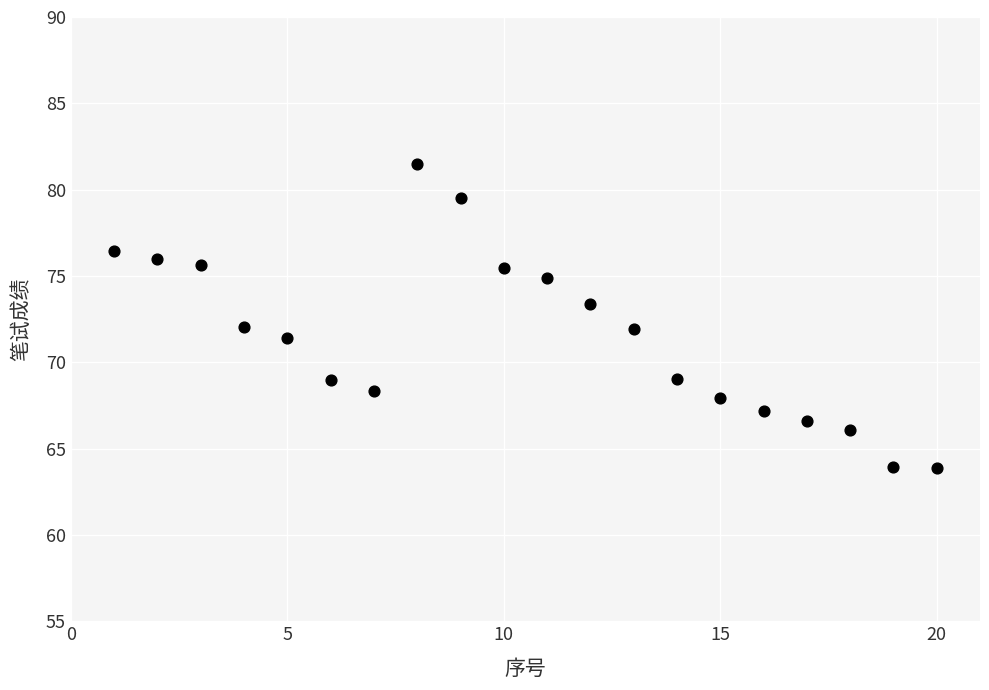

What is the range of X values (max minus min)?

19.0